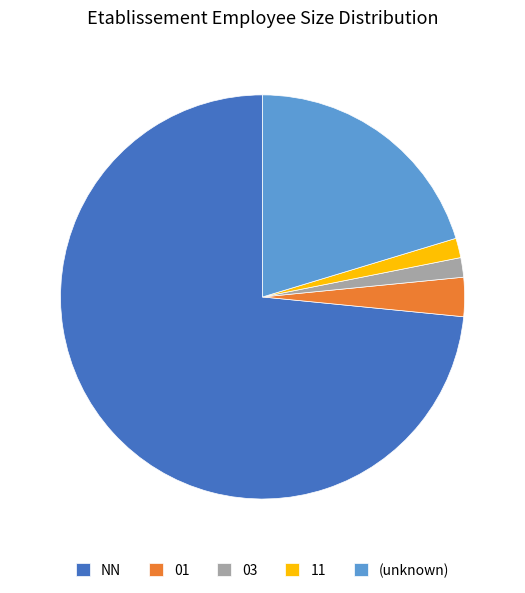

Approximately how many times larger is the value at 03 compared to 11?

1.0